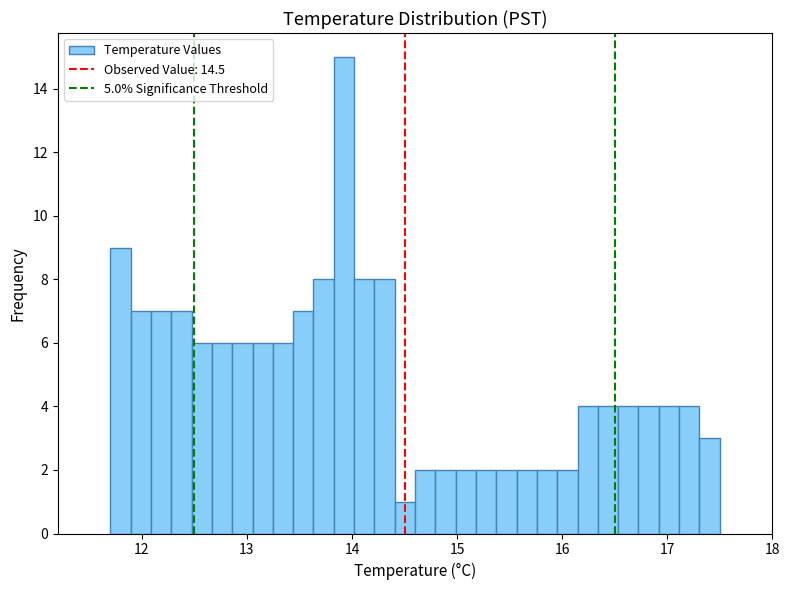

Around what value on the x-axis is the tallest bar? Give the approximate position of its centre, as read against the axis.

13.9